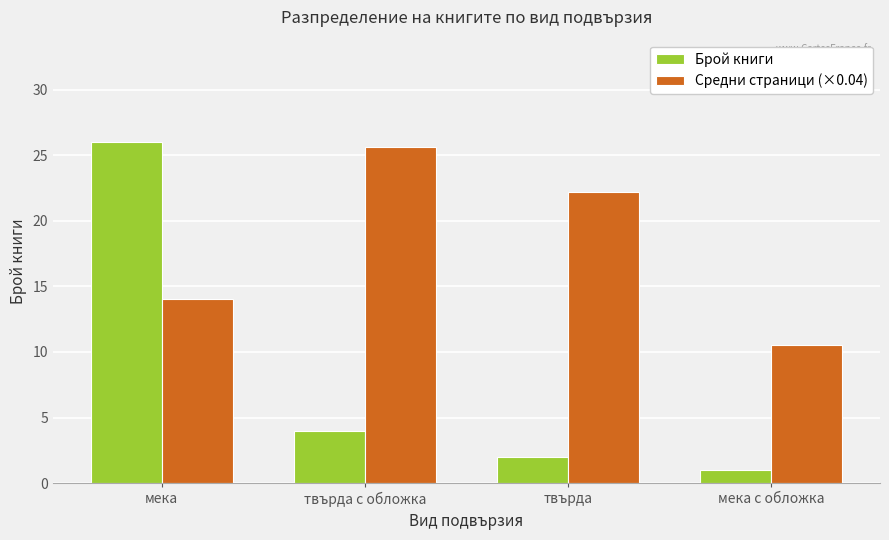

Which series has the widest spread of values?

Брой книги